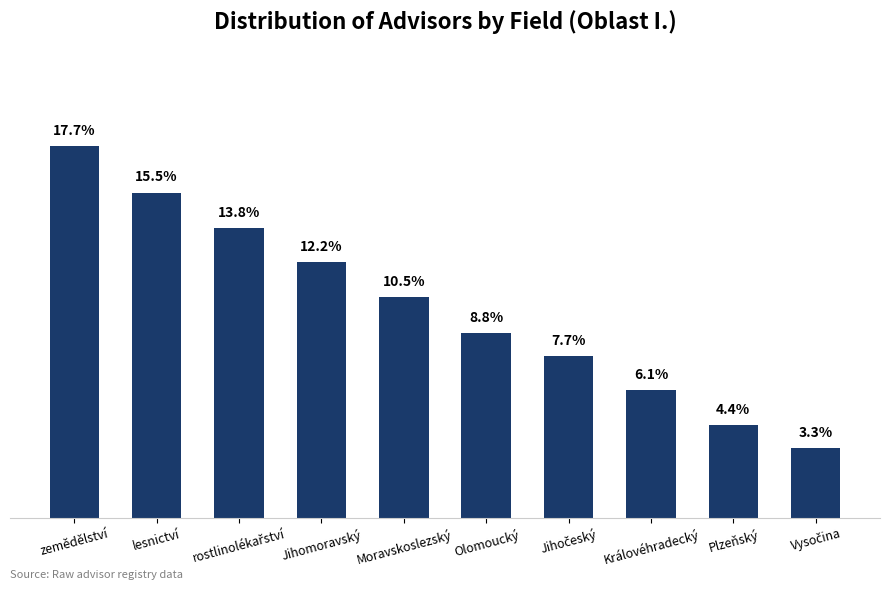

Between zemědělství and Moravskoslezský, which is larger?

zemědělství